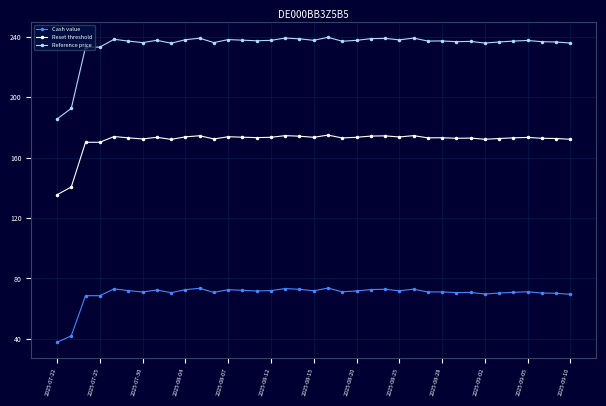

How many series are shown in this chart?

3